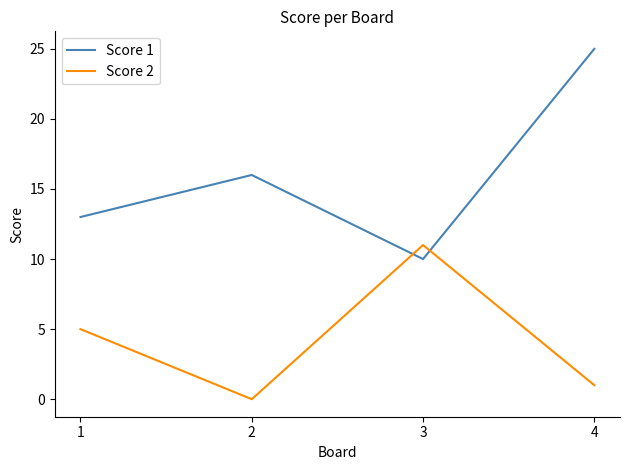

What is the difference between the Score 2 values at 1 and 3?

6